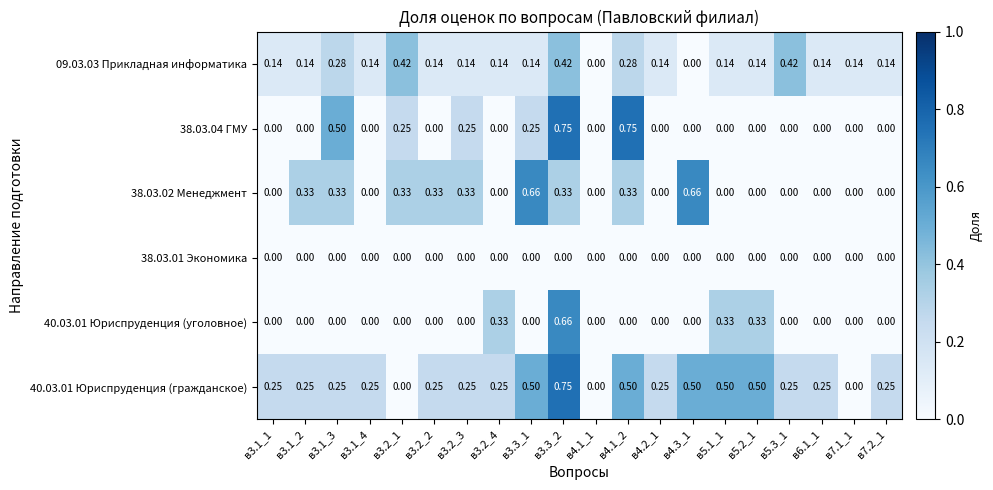

Which series has the largest total across all categories?

40.03.01 Юриспруденция (гражданское)